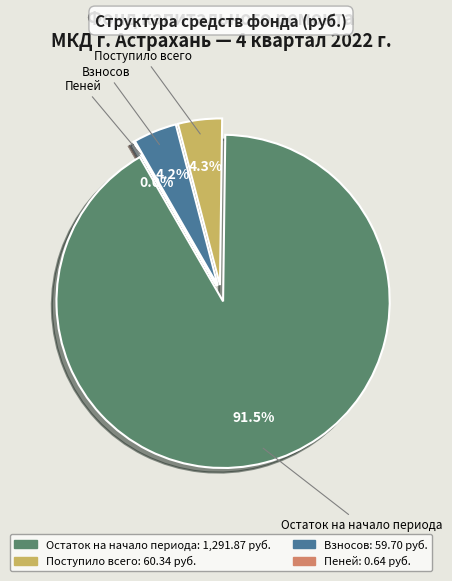

Between Поступило всего and Остаток на начало периода, which is larger?

Остаток на начало периода